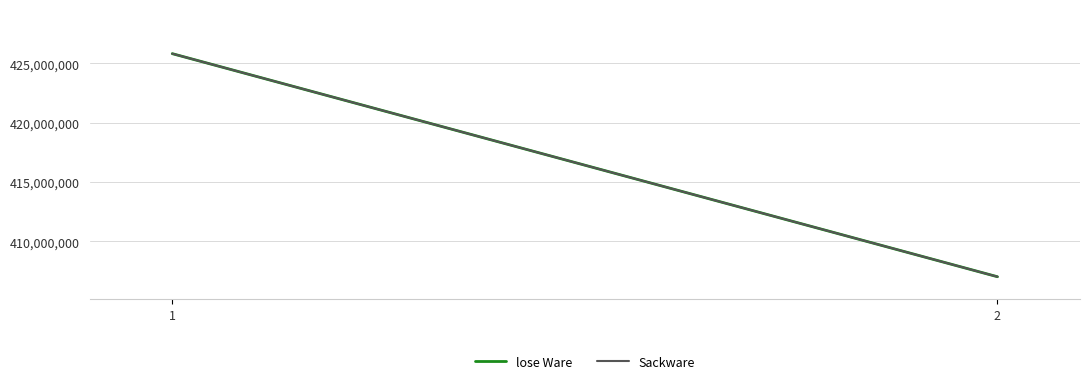

What is the difference between the maximum and minimum values in the lose Ware series?

18799445